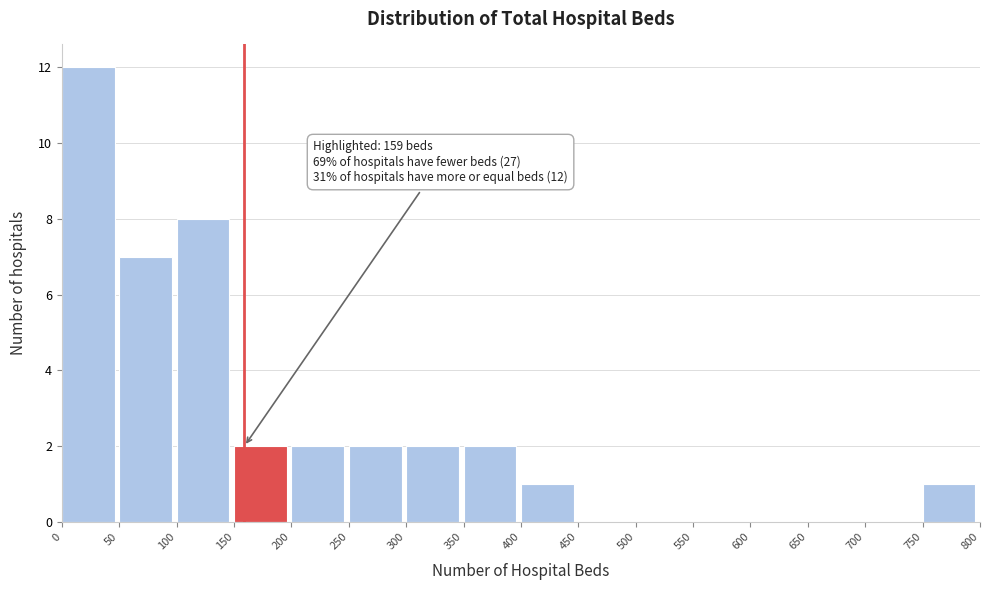

Over which range of the x-axis is the bar tallest?

0 to 50